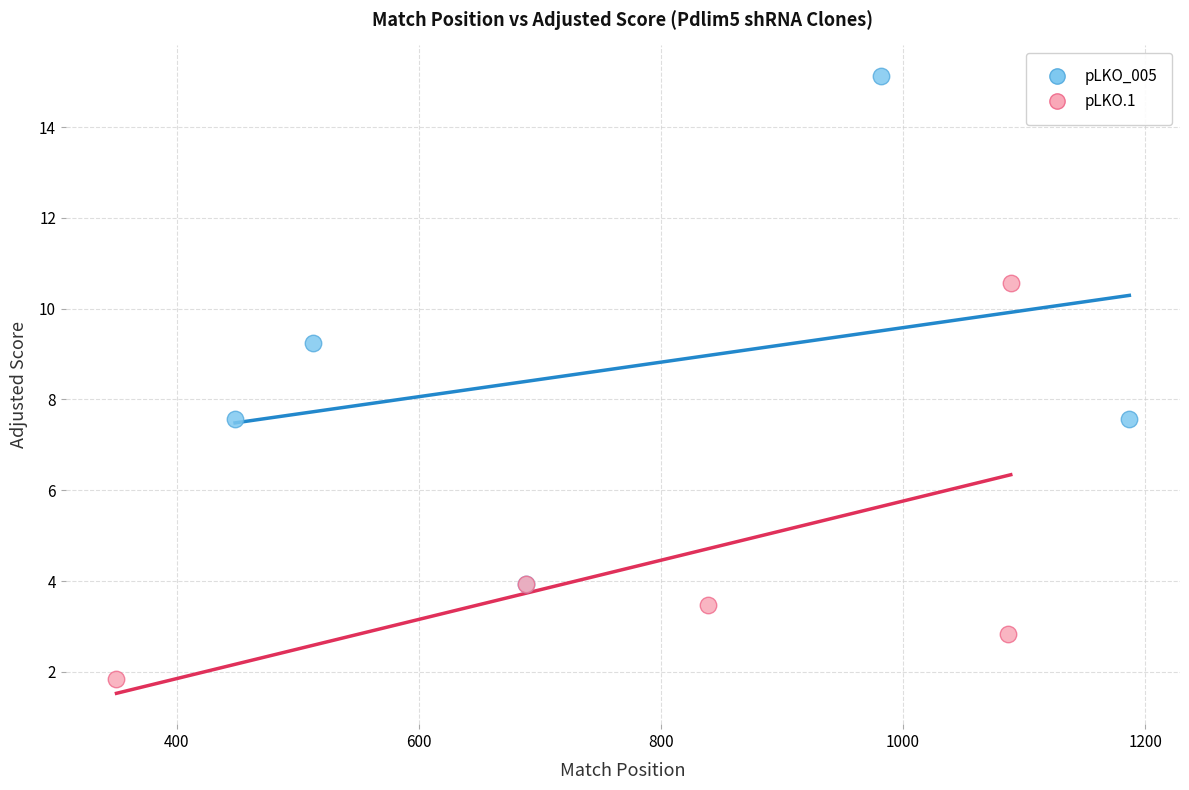

Which series has the widest spread of Y values?

pLKO_005